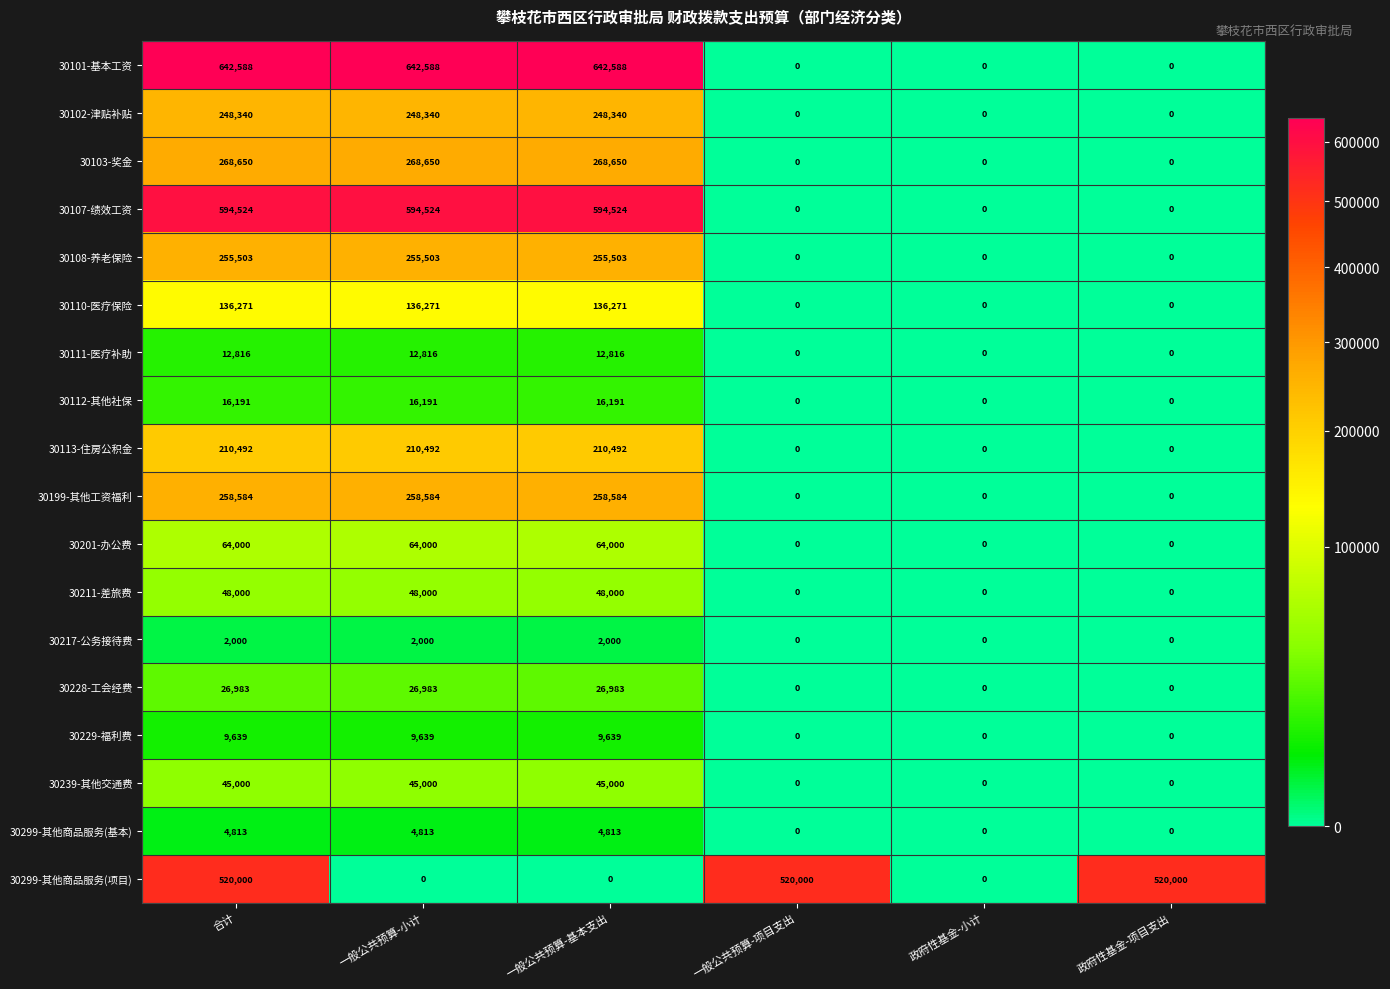

What is the average value of the 30299-其他商品服务(项目) series?

260000